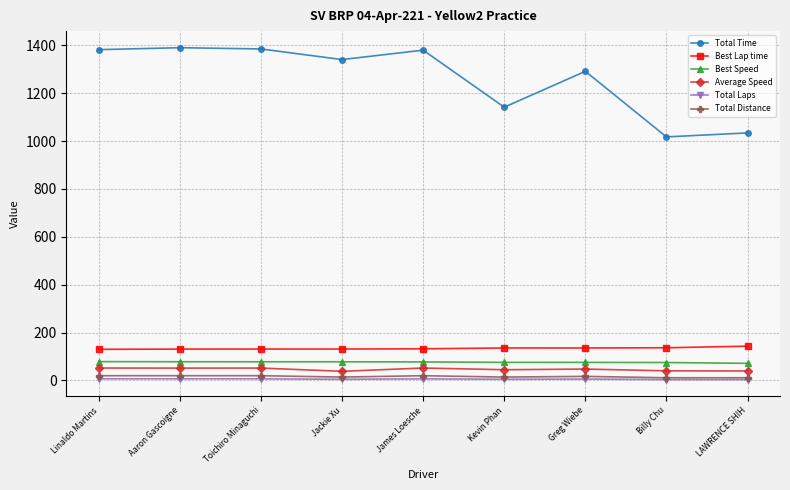

What is the maximum value for Best Lap time?

143.3